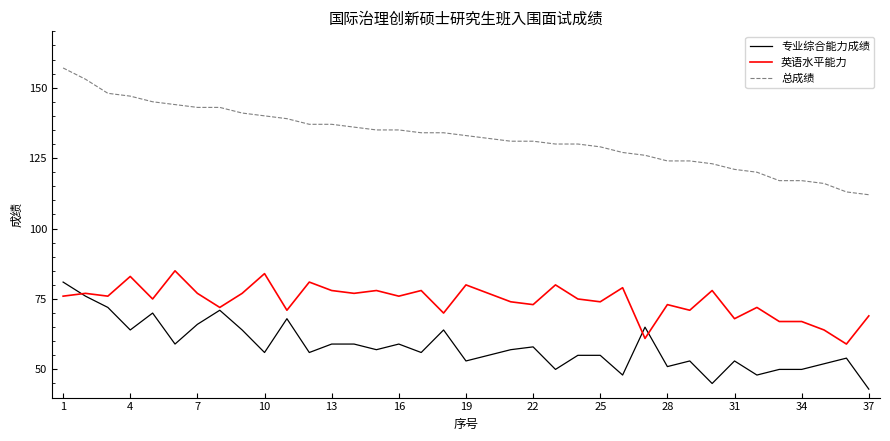

True or false: 专业综合能力成绩 and 总成绩 cross at least once.

False